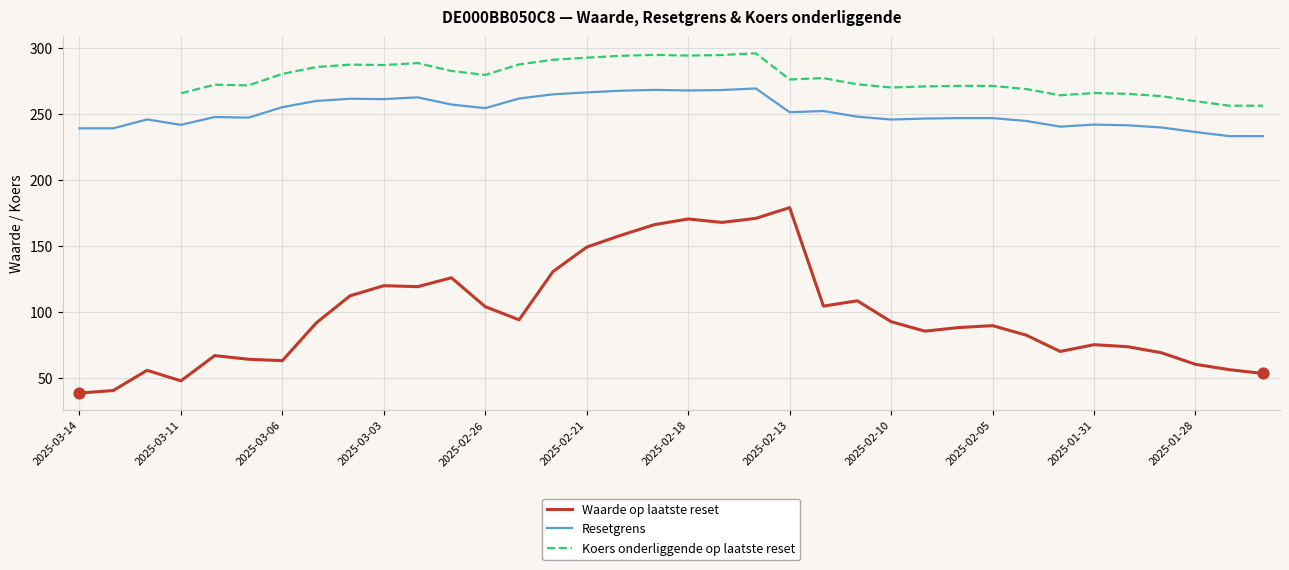

Which series reaches the maximum Y coordinate?

Koers onderliggende op laatste reset